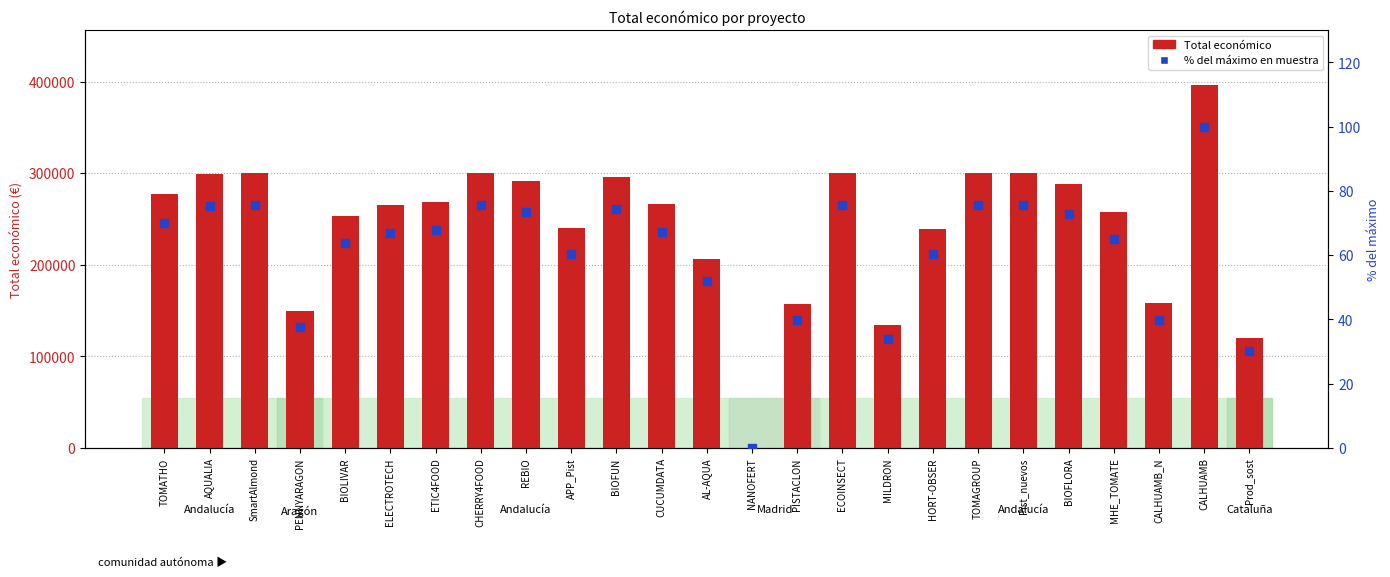

What is the total value across all series at BIOFLORA?

288514.7